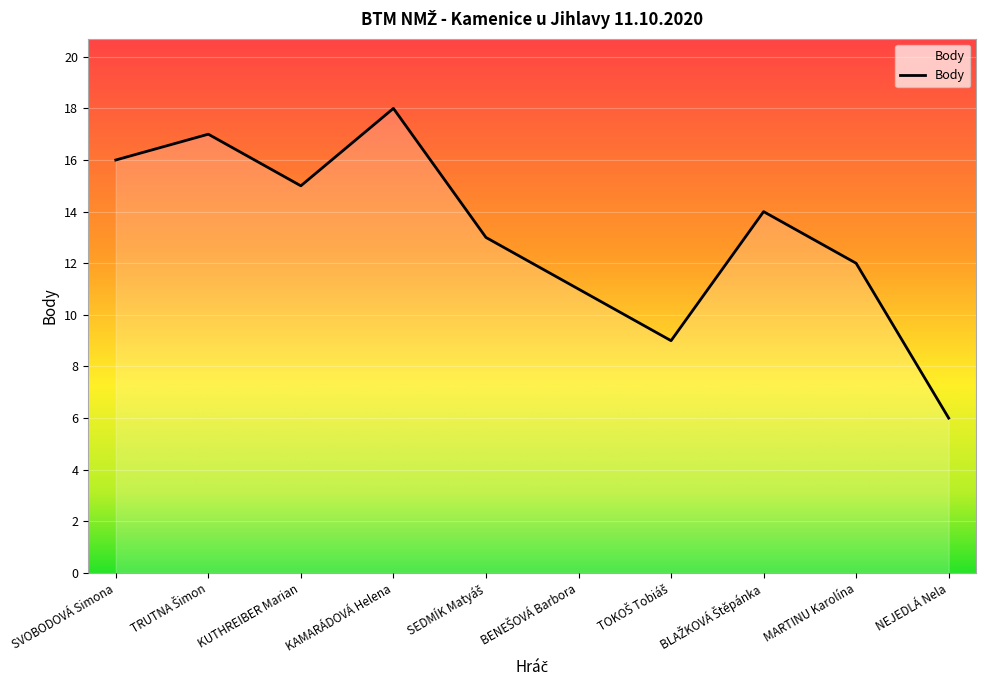

What is the difference between the maximum and minimum values?

12